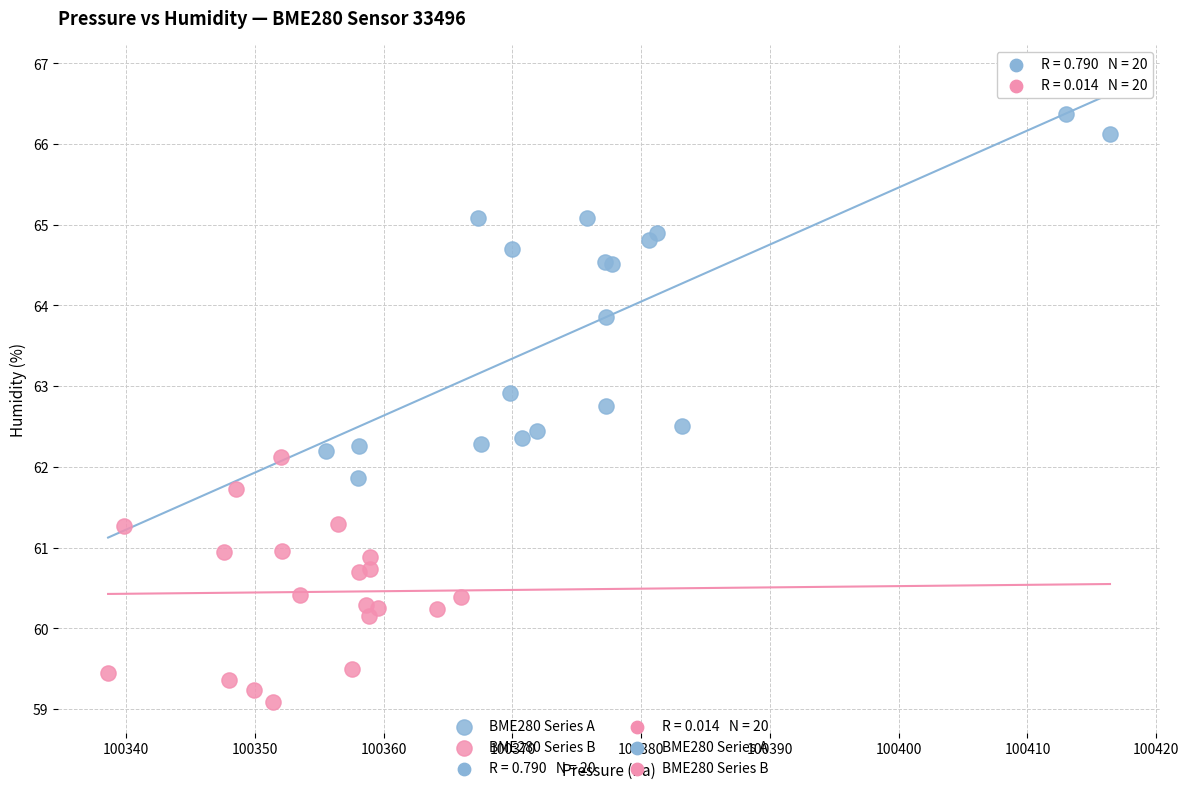

Which series contains the highest Y value?

BME280 Series A